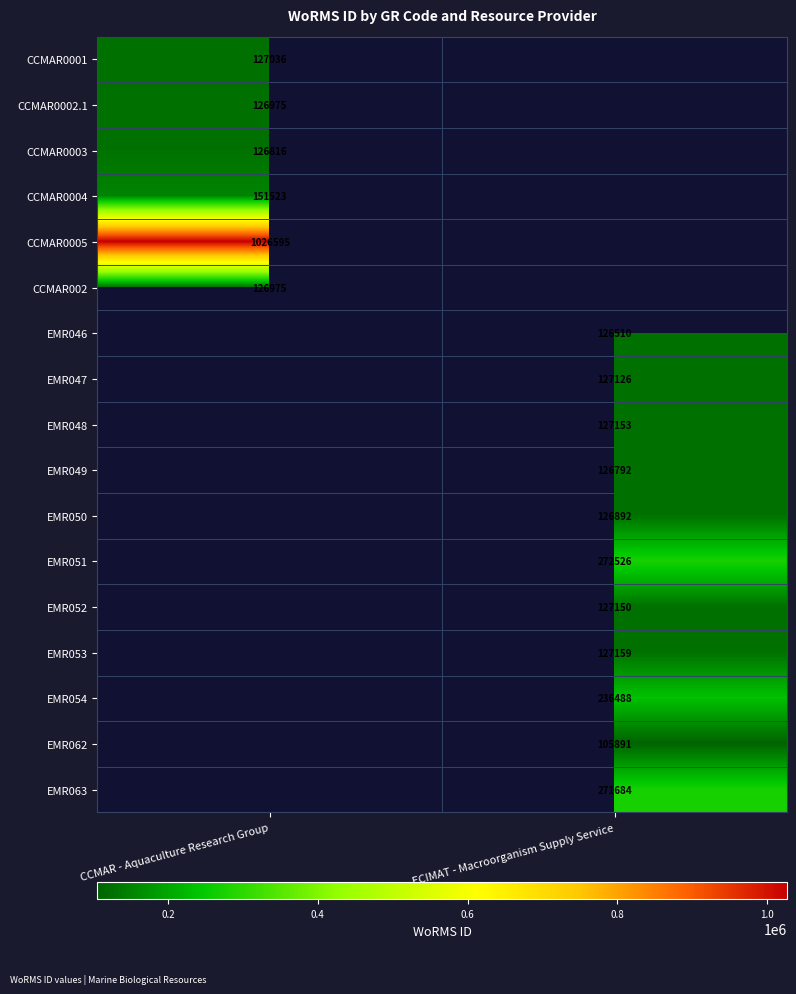

Between ECIMAT - Macroorganism Supply Service and CCMAR - Aquaculture Research Group, which is larger?

CCMAR - Aquaculture Research Group